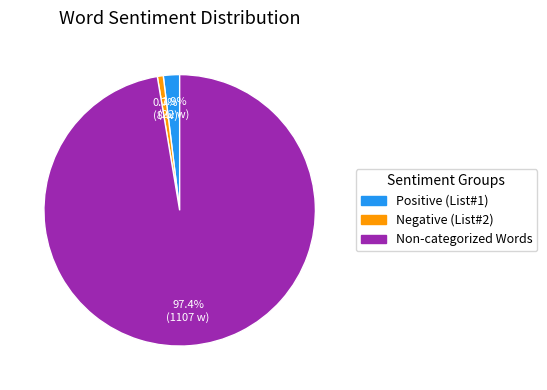

Does any single category account for the majority?

Yes